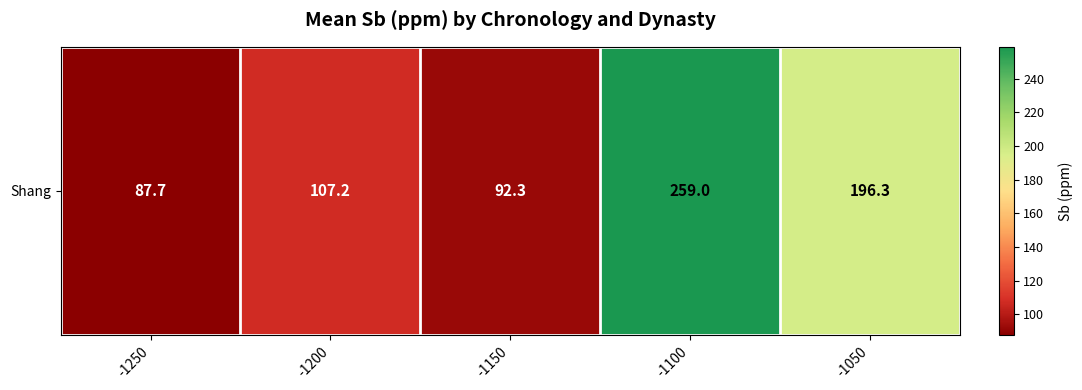

Which has a higher value, -1100 or -1050?

-1100